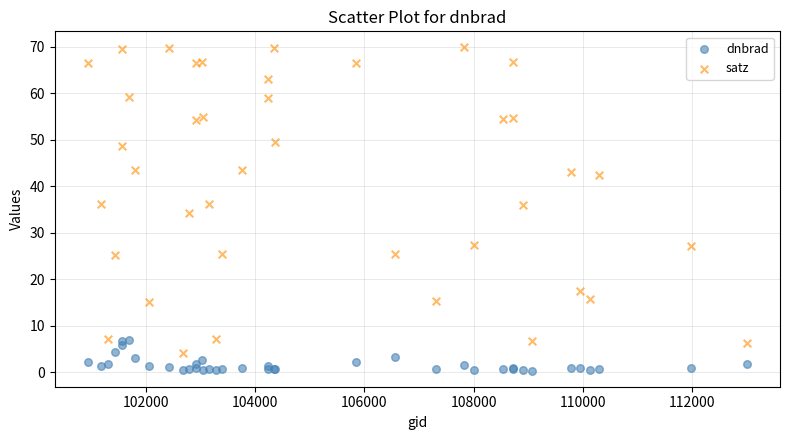

Which series reaches the maximum Y coordinate?

satz